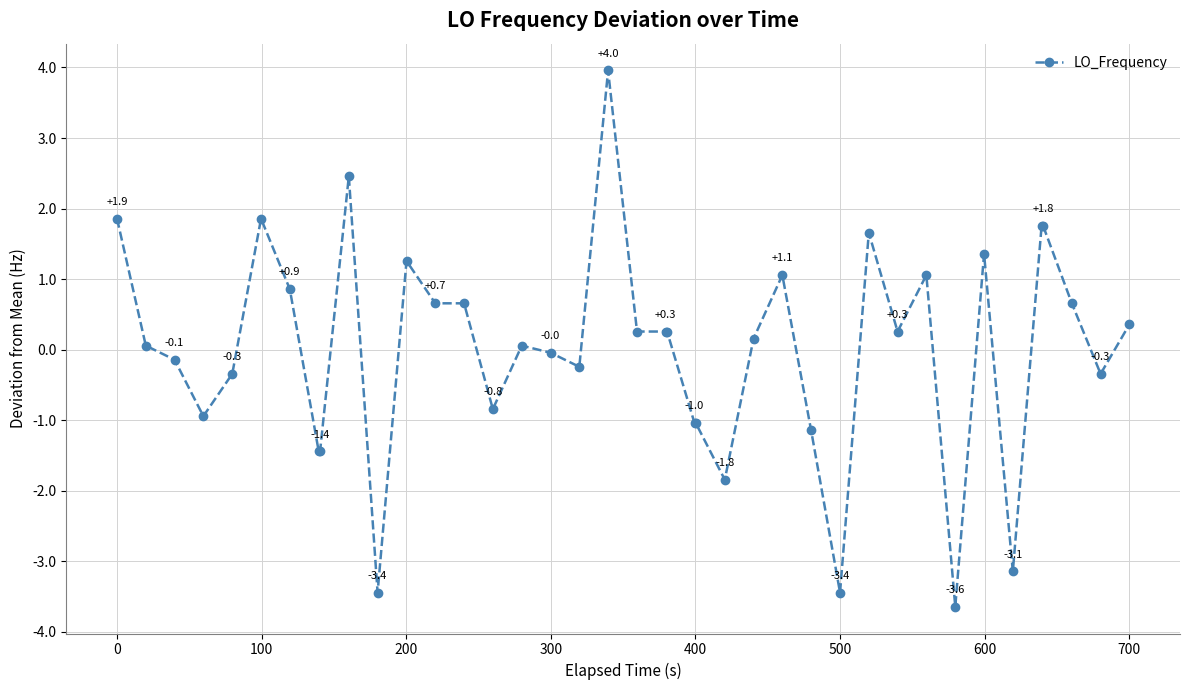

What is the maximum value shown in the chart?

4.0